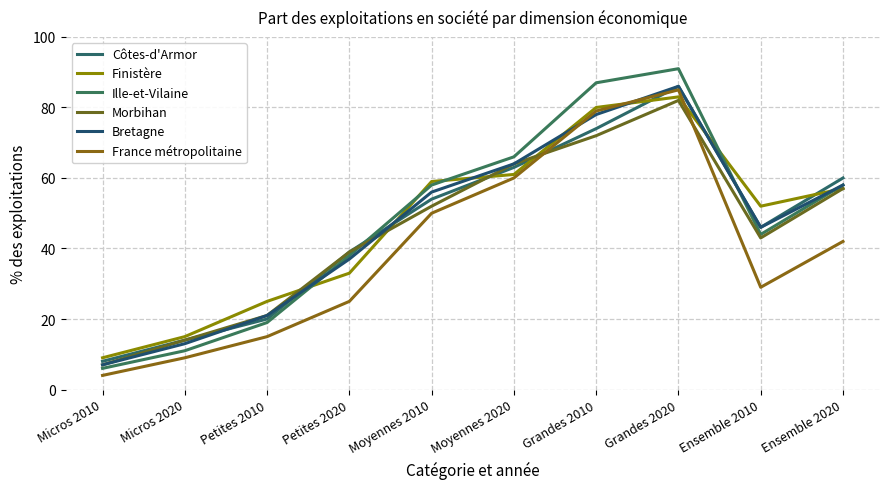

True or false: Morbihan and Bretagne intersect in this chart.

True